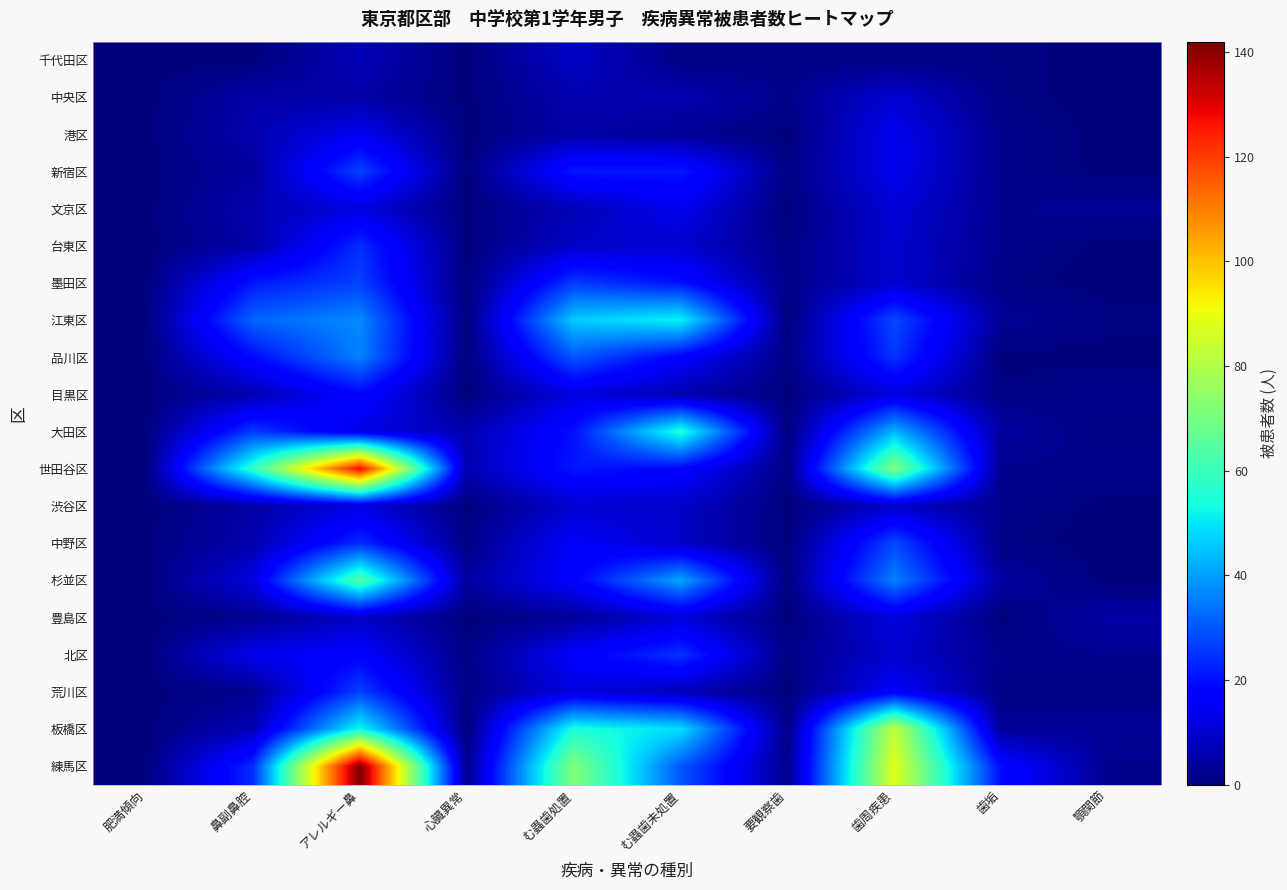

List the series in order of their peak value, highest first.

練馬区, 世田谷区, 板橋区, 杉並区, 大田区, 江東区, 品川区, 中野区, 新宿区, 墨田区, 荒川区, 北区, 台東区, 目黒区, 港区, 文京区, 渋谷区, 豊島区, 中央区, 千代田区